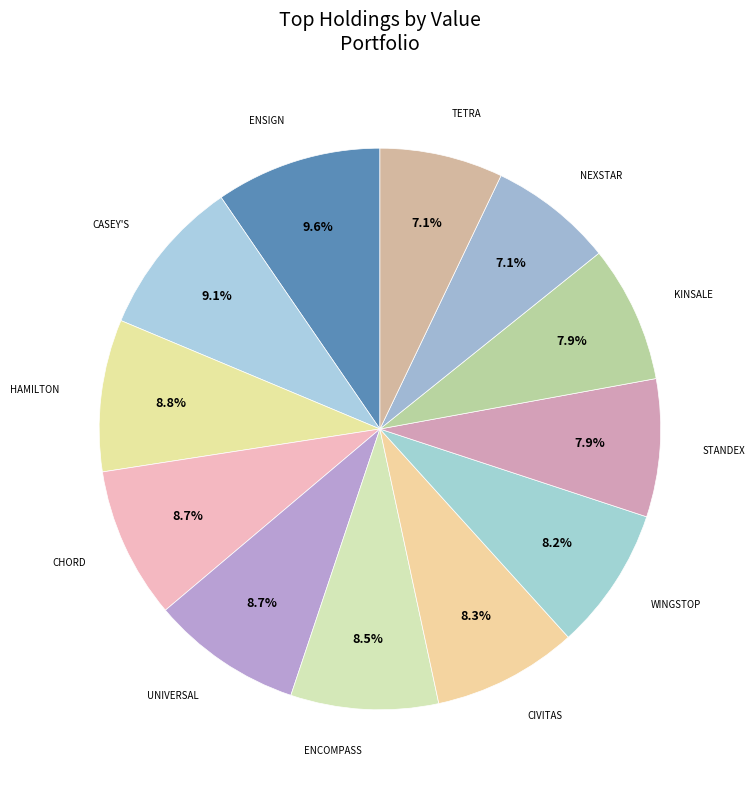

Which category has the biggest portion of the pie?

ENSIGN GROUP